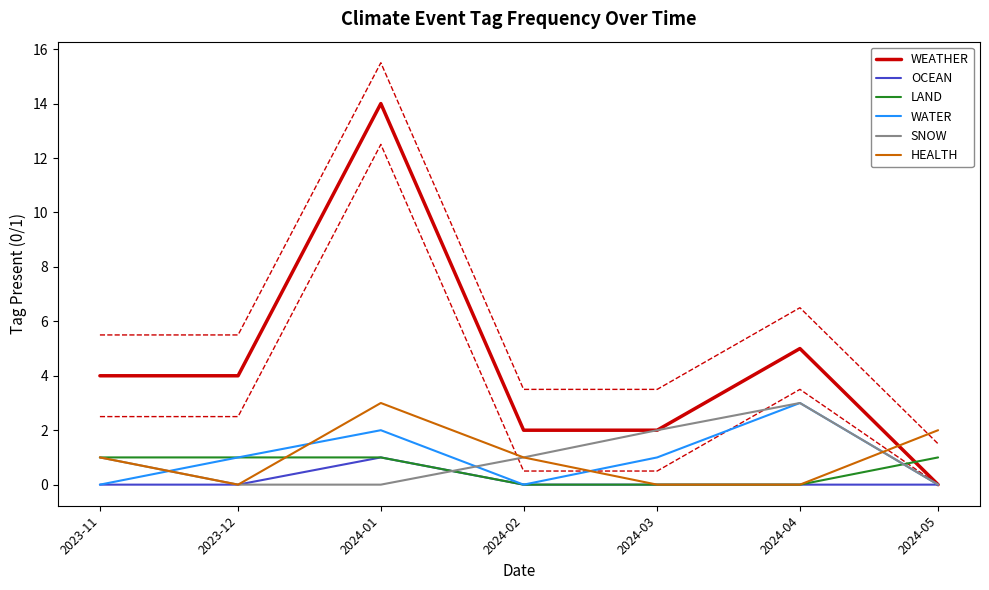

Reading right to left, list all the values displayed in this chart.

WEATHER: 2024-05=0	2024-04=5	2024-03=2	2024-02=2	2024-01=14	2023-12=4	2023-11=4
OCEAN: 2024-05=0	2024-04=0	2024-03=0	2024-02=0	2024-01=1	2023-12=0	2023-11=0
LAND: 2024-05=1	2024-04=0	2024-03=0	2024-02=0	2024-01=1	2023-12=1	2023-11=1
WATER: 2024-05=0	2024-04=3	2024-03=1	2024-02=0	2024-01=2	2023-12=1	2023-11=0
SNOW: 2024-05=0	2024-04=3	2024-03=2	2024-02=1	2024-01=0	2023-12=0	2023-11=1
HEALTH: 2024-05=2	2024-04=0	2024-03=0	2024-02=1	2024-01=3	2023-12=0	2023-11=1